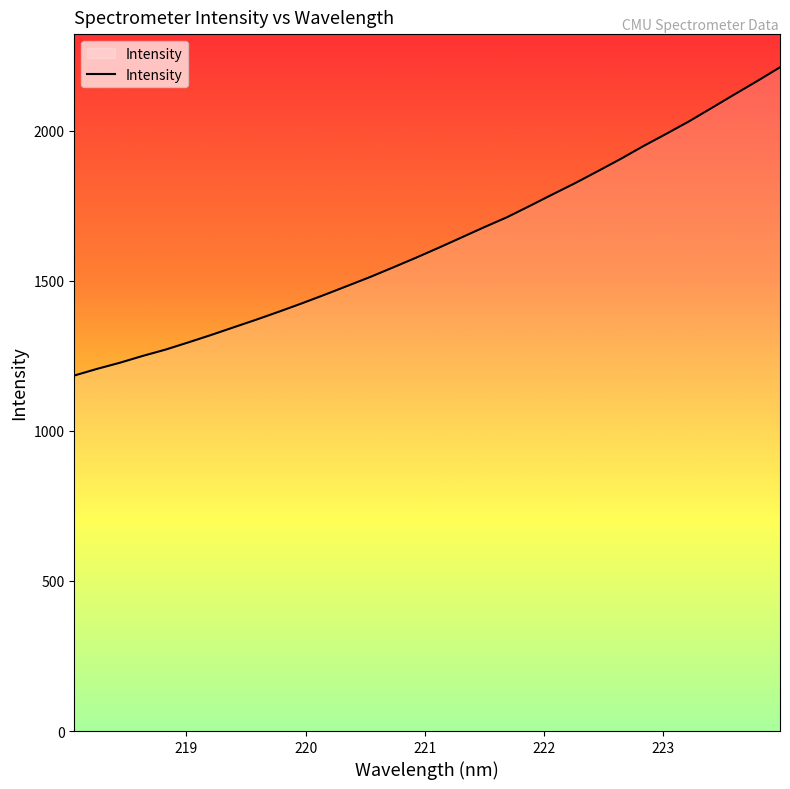

Reading left to right, what are all the values shown in this chart?

1184.7	1206.9	1227.3	1250.0	1271.0	1295.0	1319.7	1345.5	1371.2	1397.9	1425.5	1454.2	1483.7	1513.4	1545.1	1577.2	1610.5	1644.8	1679.1	1712.2	1749.9	1788.3	1826.1	1866.1	1906.7	1949.6	1990.2	2031.7	2076.5	2121.5	2166.1	2211.9